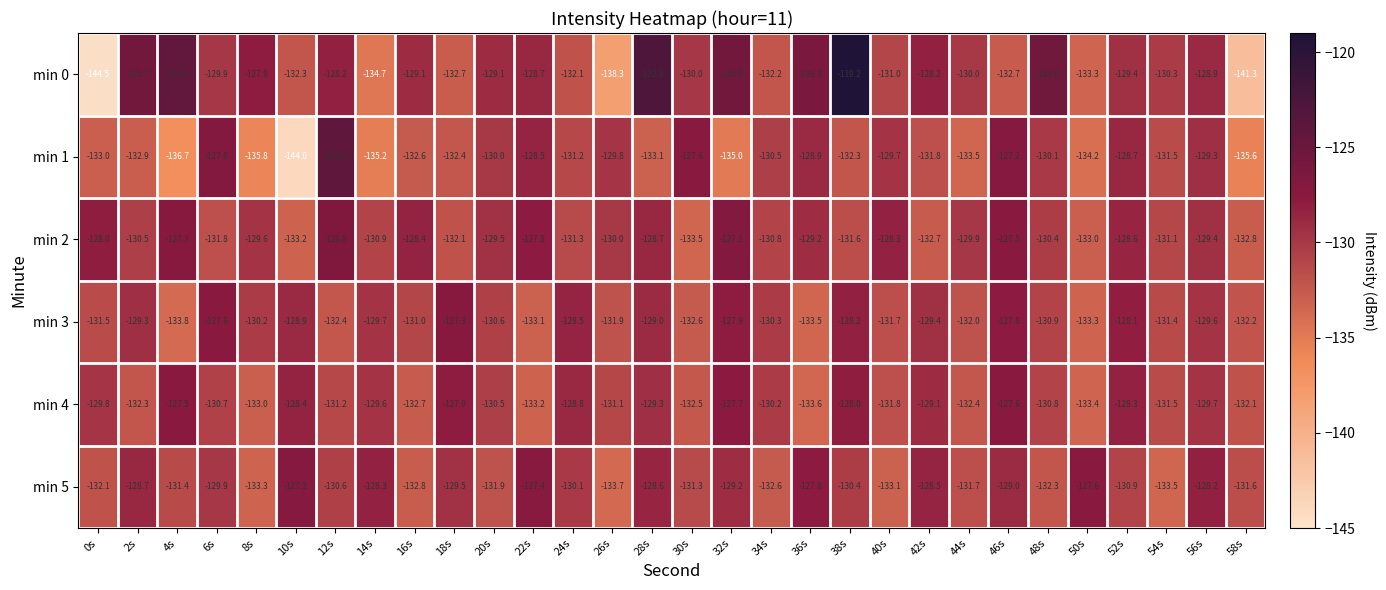

Which series has the widest spread of values?

min 0